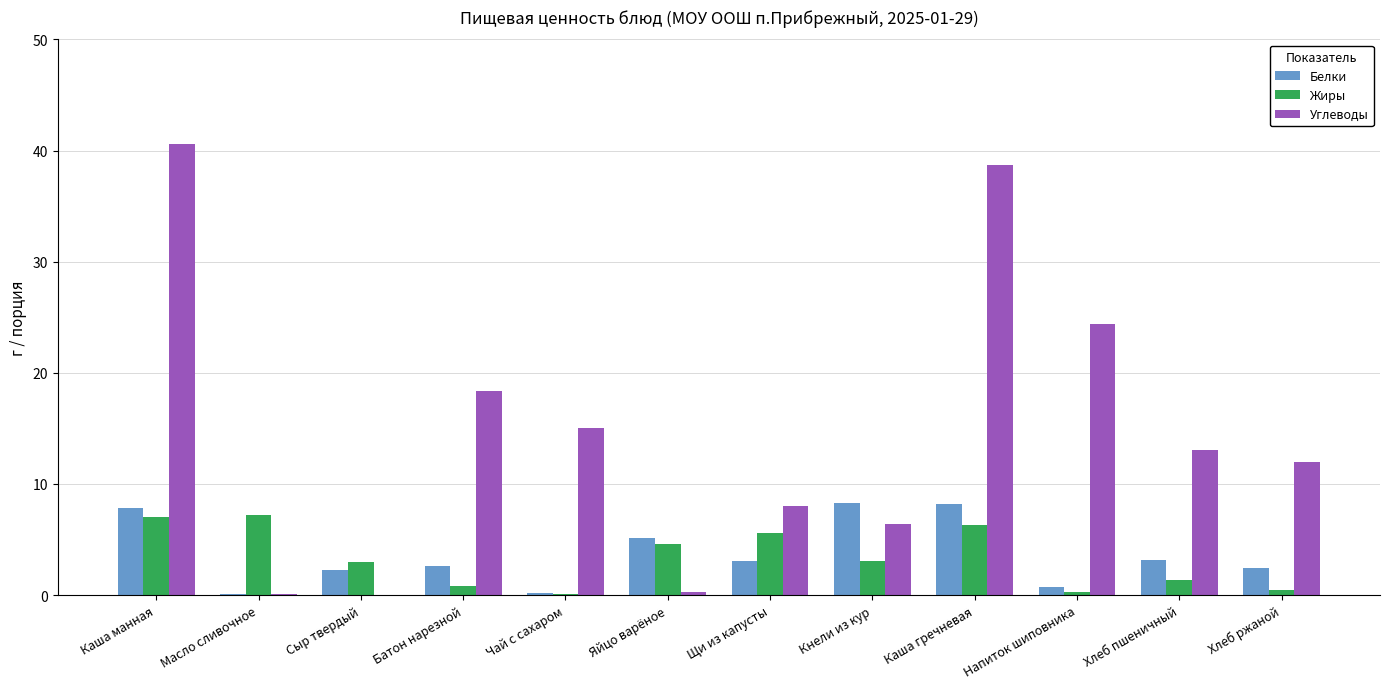

Between Каша манная and Чай с сахаром, which series saw the biggest shift?

Углеводы